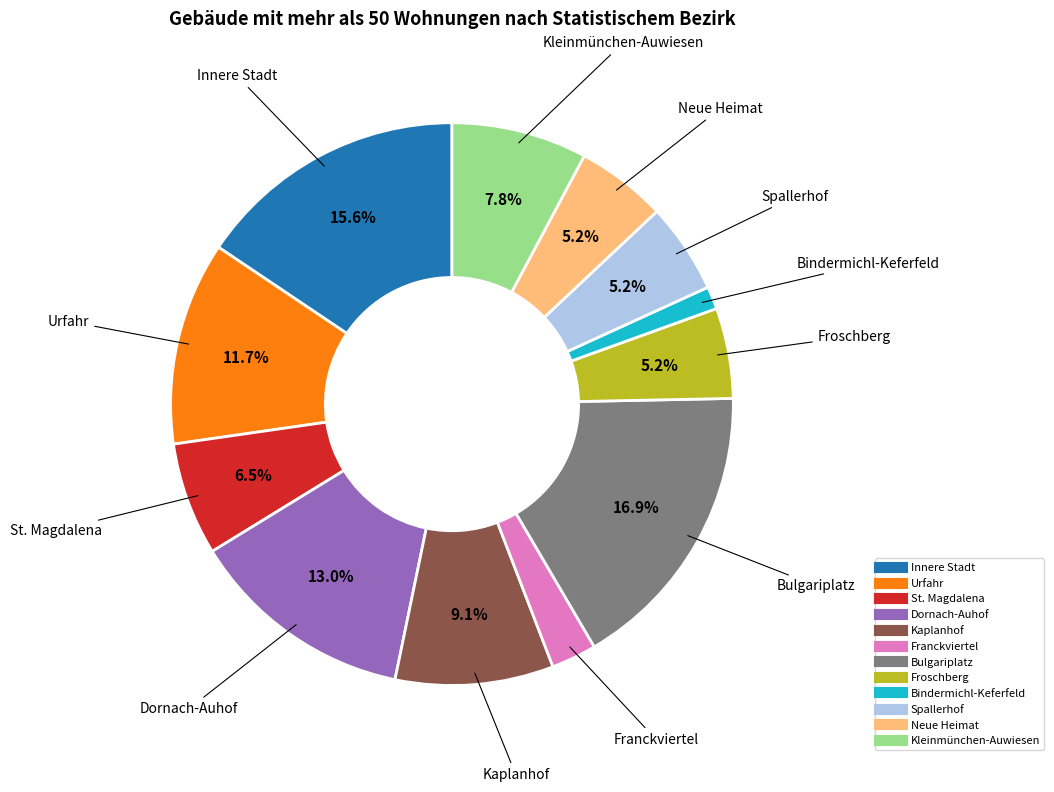

How many segments does this pie chart have?

12